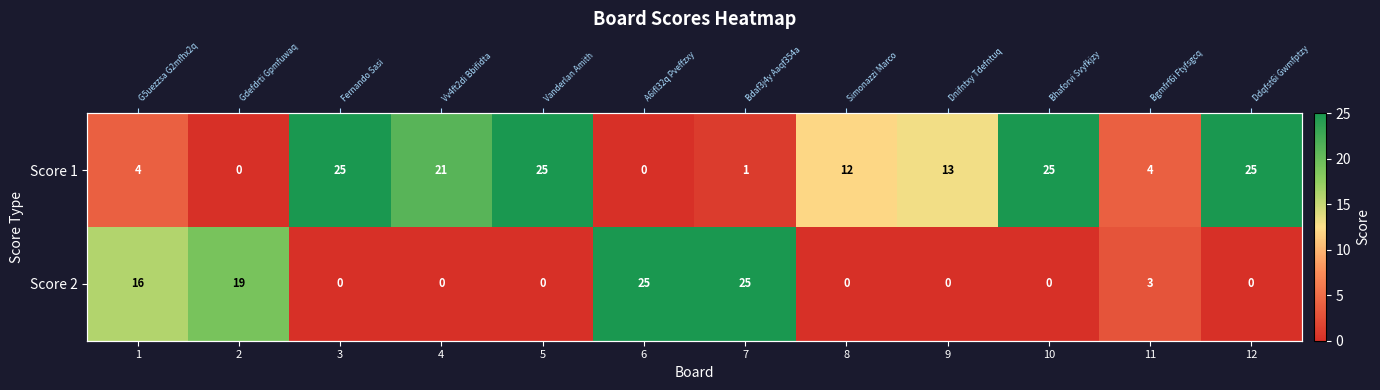

Read the Score 1 value at 12, to the nearest 10.

20